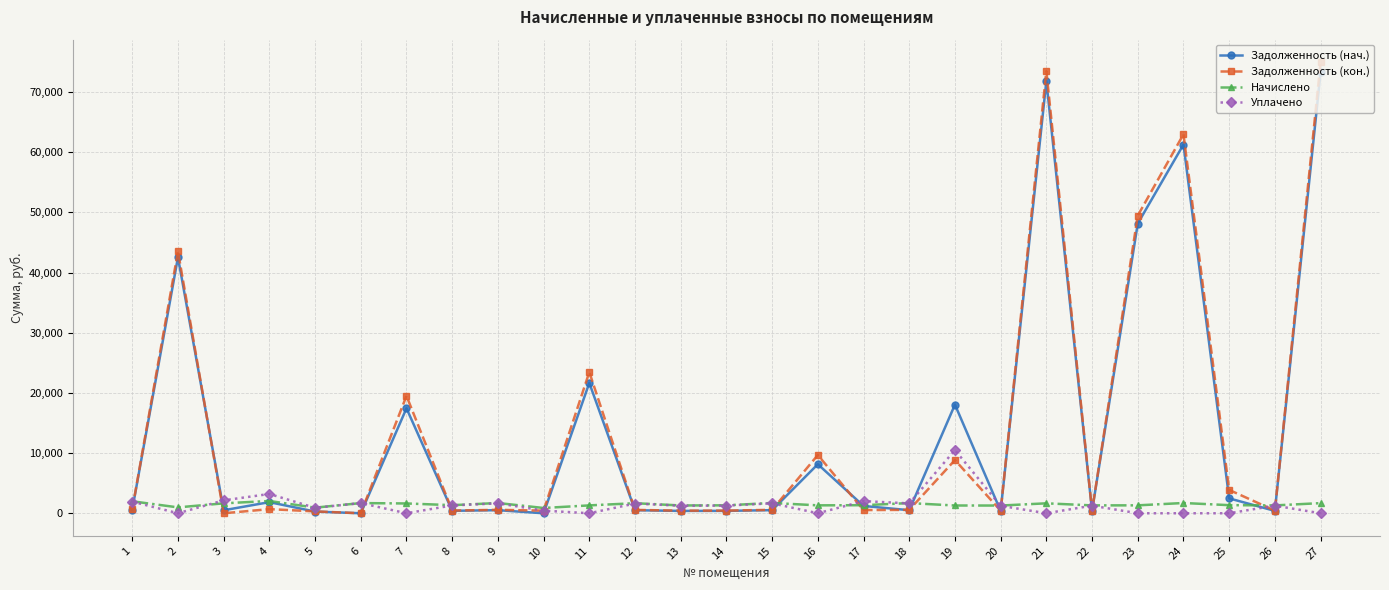

True or false: Уплачено has more than 1 points higher than both neighbors.

True